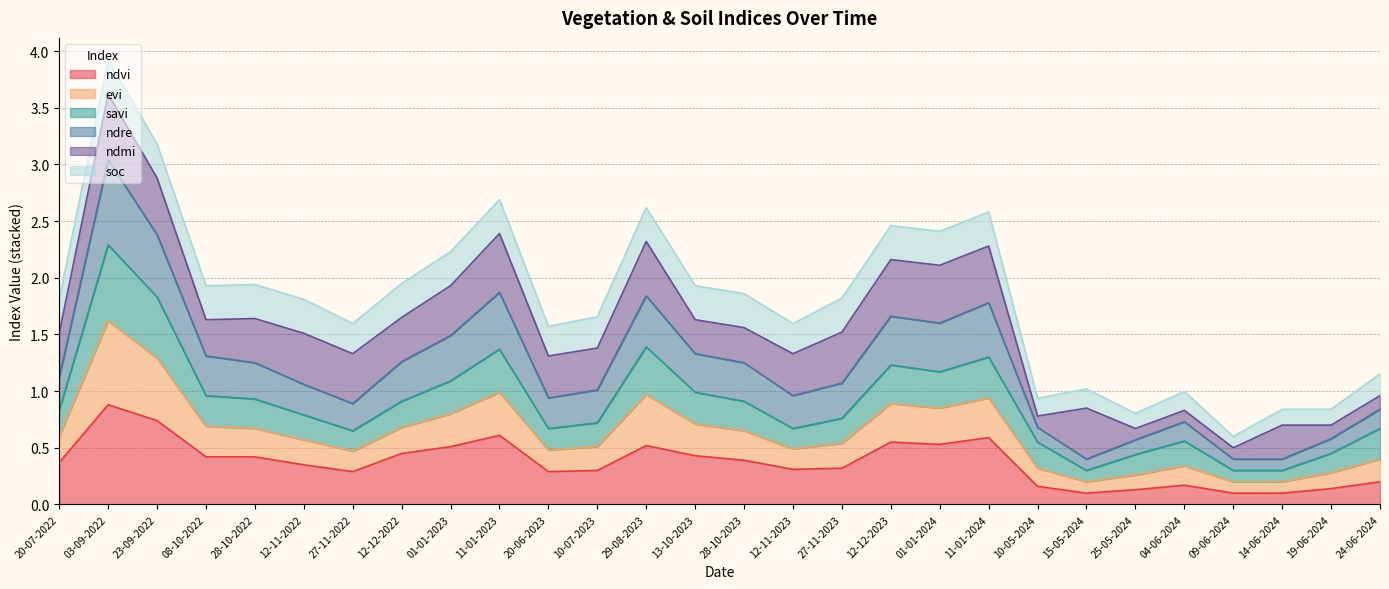

At which category is the sum across all series the highest?

03-09-2022